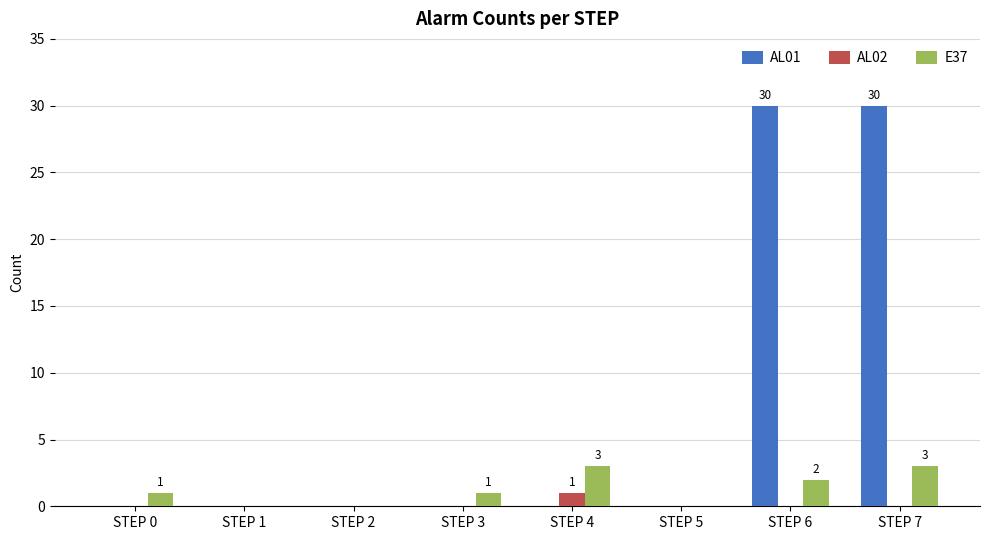

What is the greatest value displayed?

30